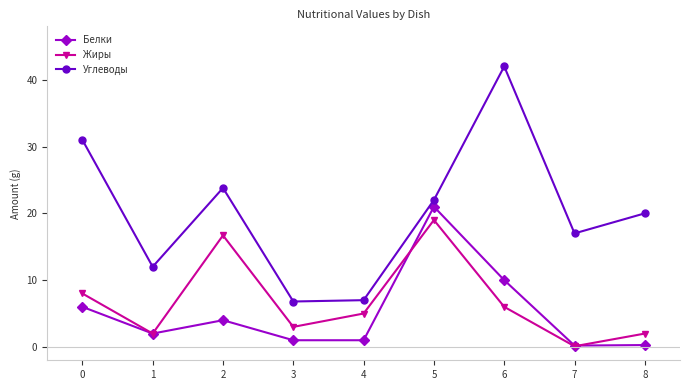

What is the approximate value of Жиры at 0?

8.0